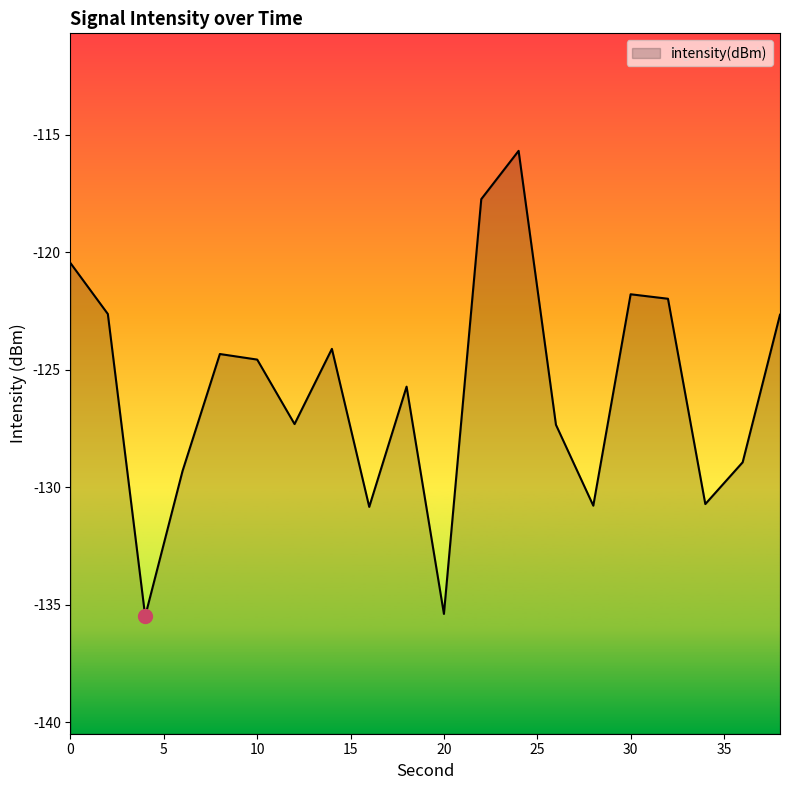

Reading right to left, what are all the values shown in this chart?

38=-122.7	36=-128.9	34=-130.7	32=-122.0	30=-121.8	28=-130.8	26=-127.3	24=-115.7	22=-117.7	20=-135.4	18=-125.7	16=-130.8	14=-124.1	12=-127.3	10=-124.6	8=-124.3	6=-129.3	4=-135.5	2=-122.6	0=-120.5